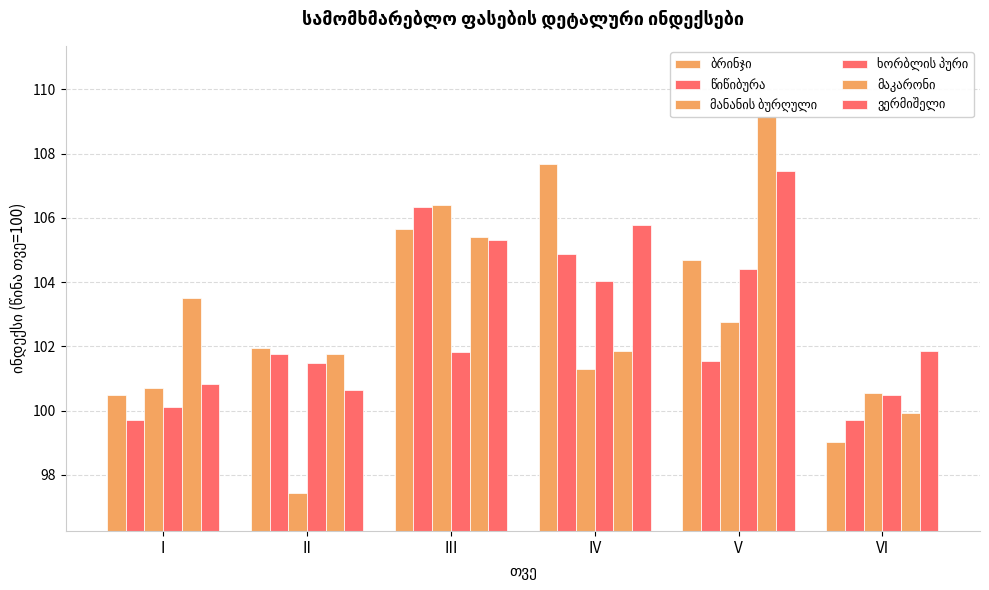

What is the value of the მანანის ბურღული bar at the 3rd from the left?

106.4